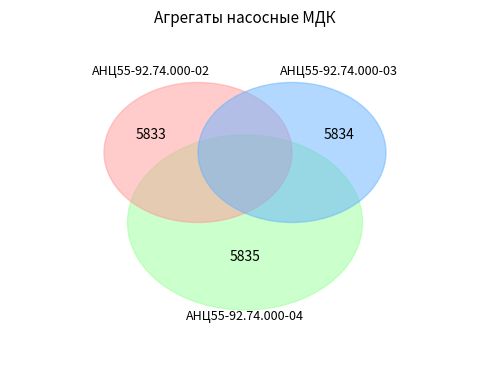

True or false: АНЦ55-92.74.000-04 accounts for 33% of the total.

True